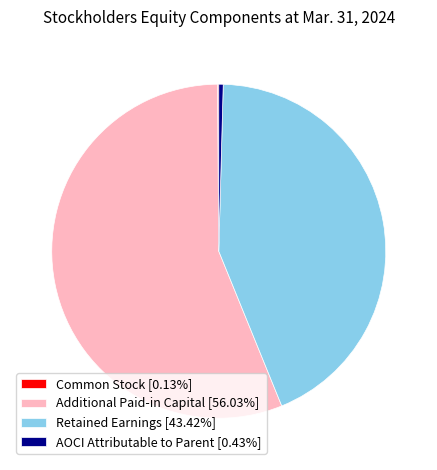

Is there a majority slice in this chart?

Yes